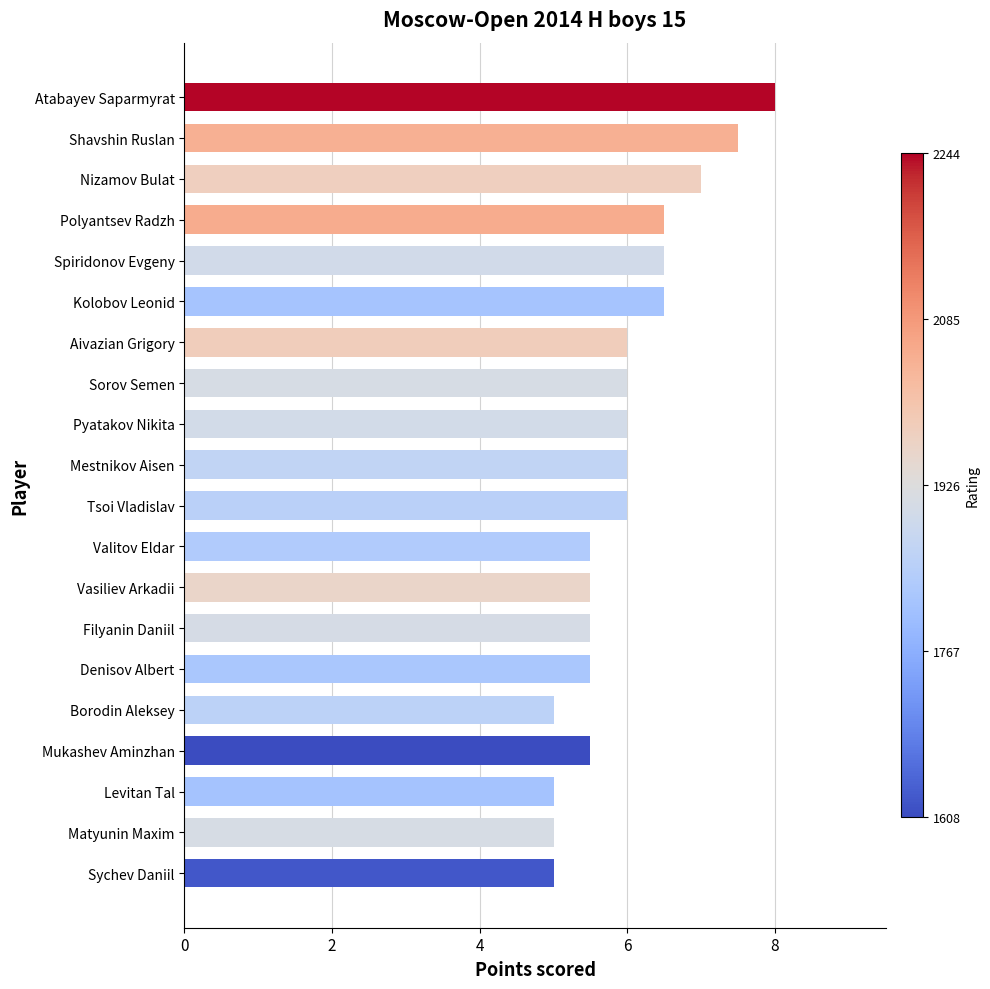

What is the smallest value displayed?

5.0